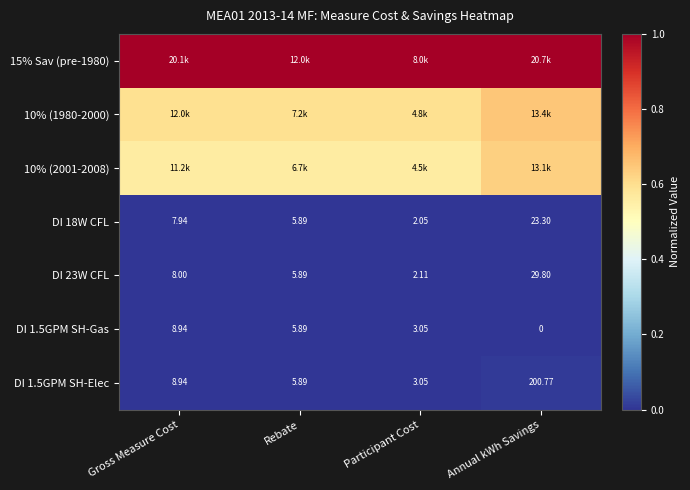

List the labels in order of DI 1.5GPM SH-Gas value, smallest first.

Annual kWh Savings, Participant Cost, Rebate, Gross Measure Cost